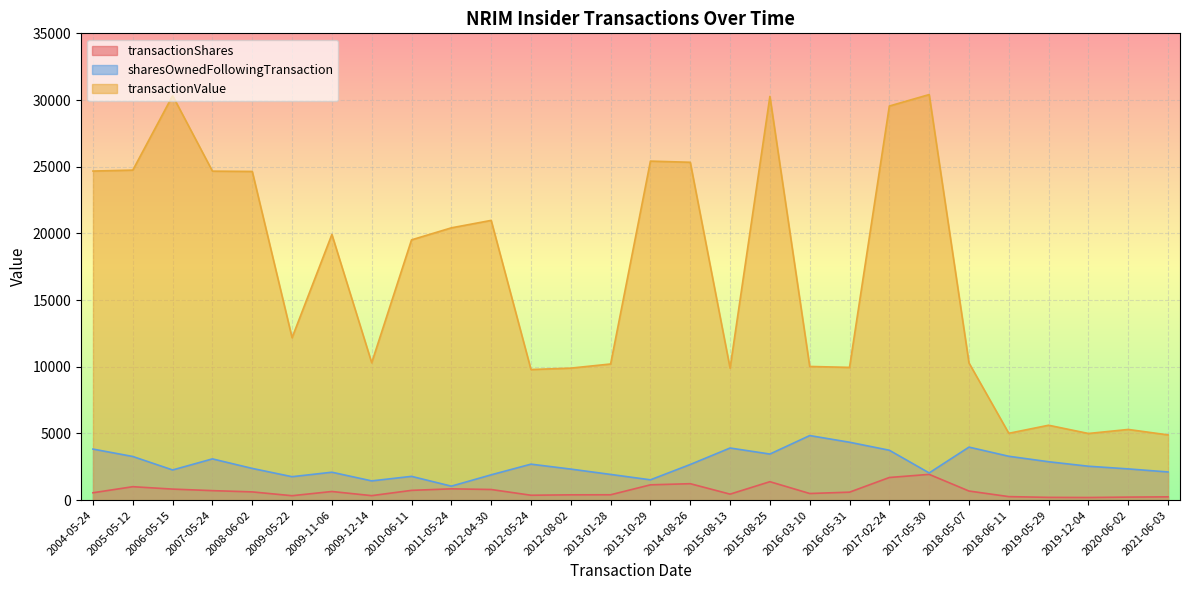

How many lines are shown in the chart?

3